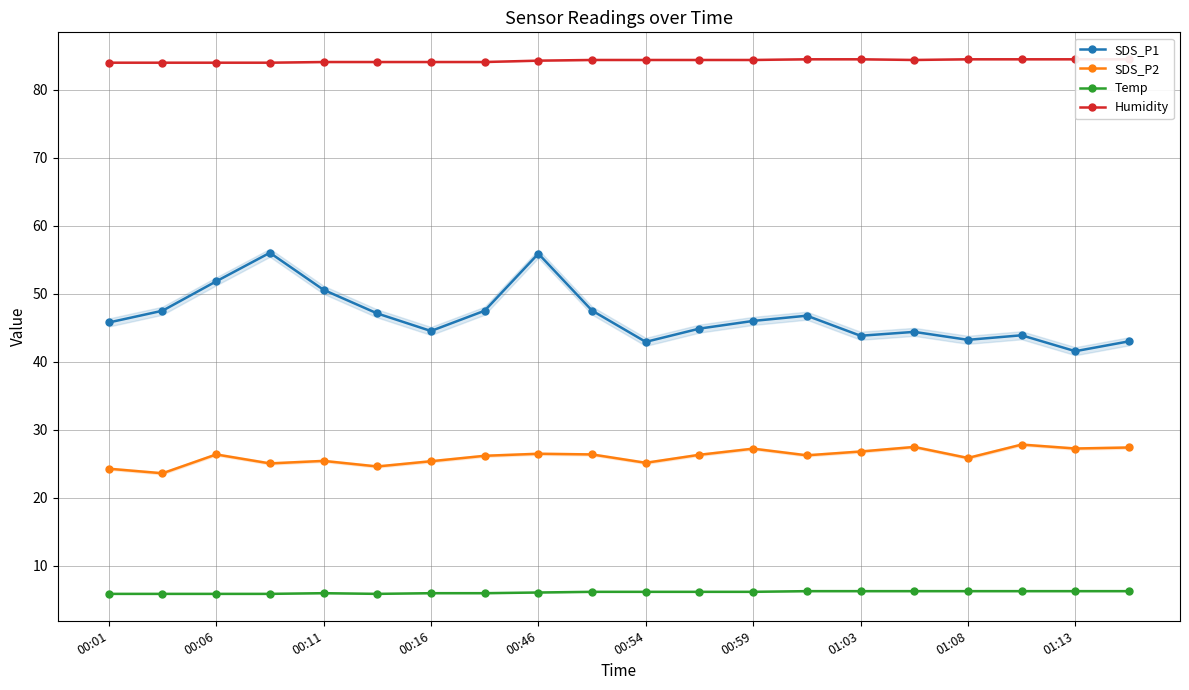

What is the difference between the second highest and minimum values in the Temp series?

0.4